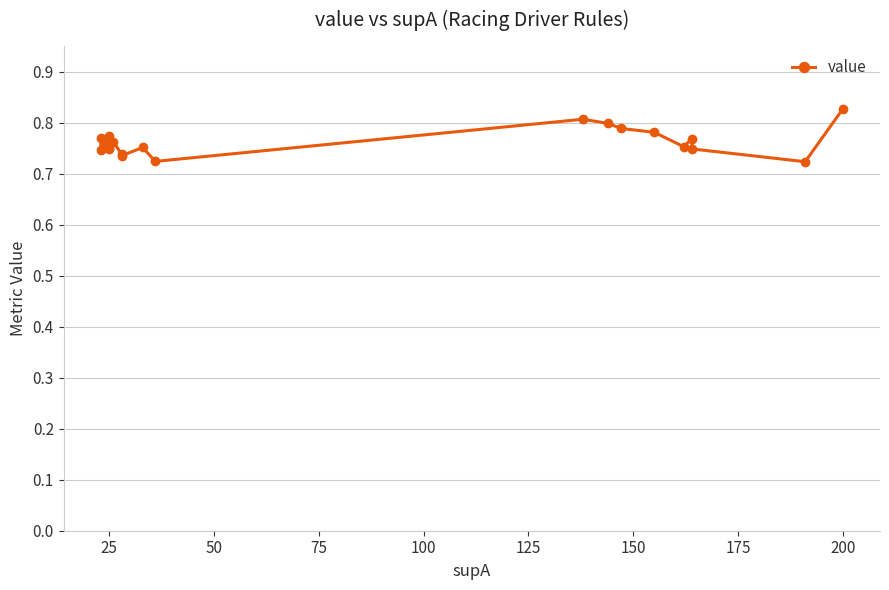

How many series are shown in this chart?

1